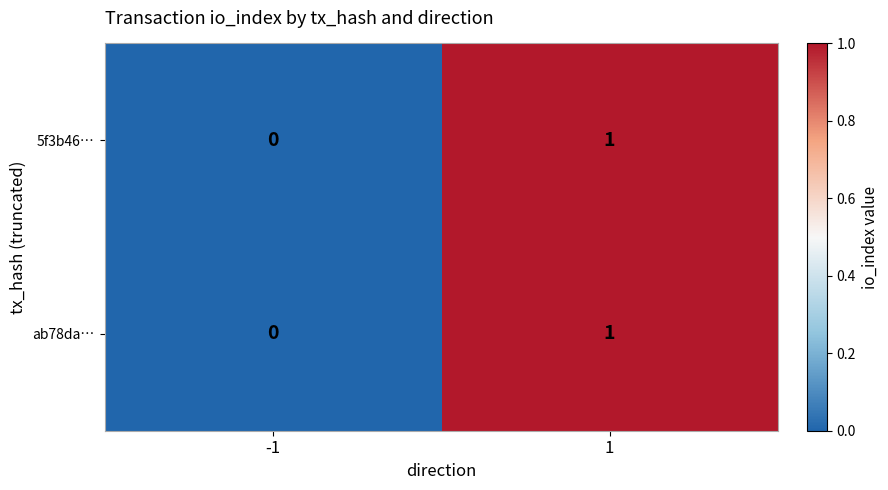

How many categories are shown in the chart?

2